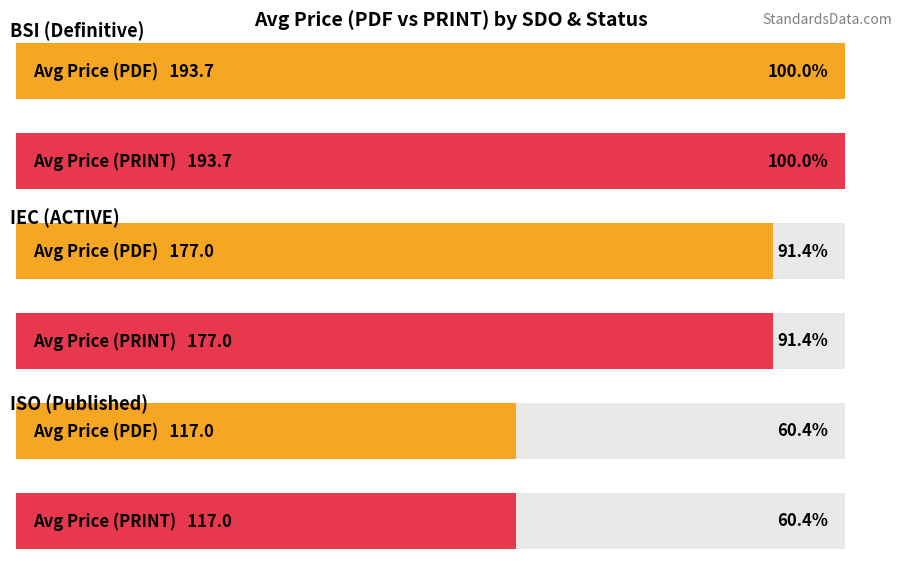

At how many categories does at least one series exceed 115?

3